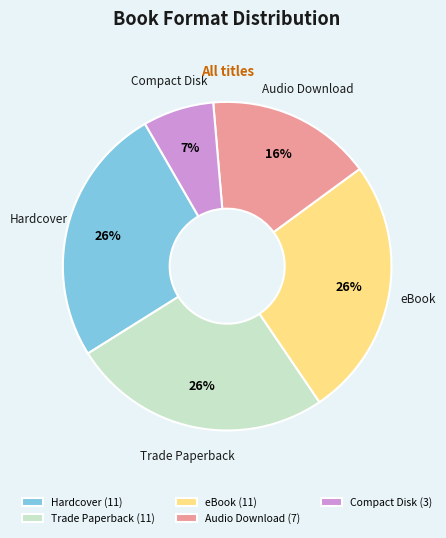

How many segments does this pie chart have?

5